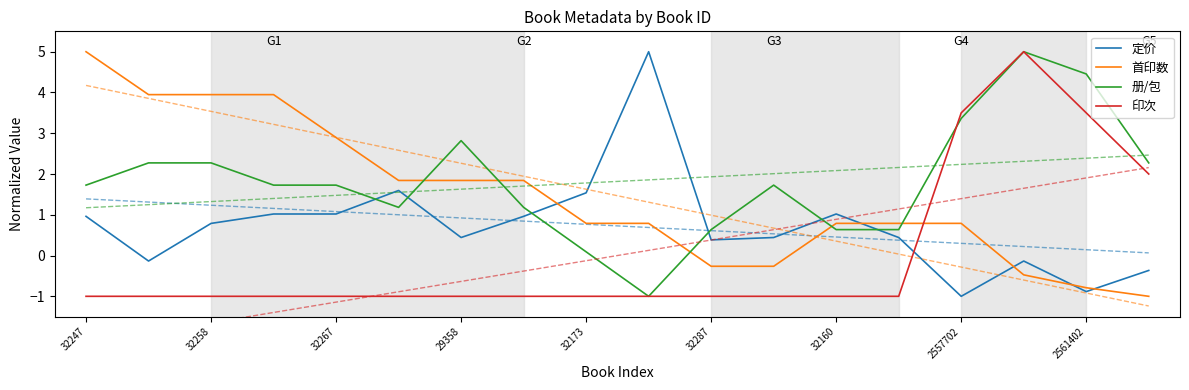

The 首印数 series shows 1.3 at 32160. True or false?

False